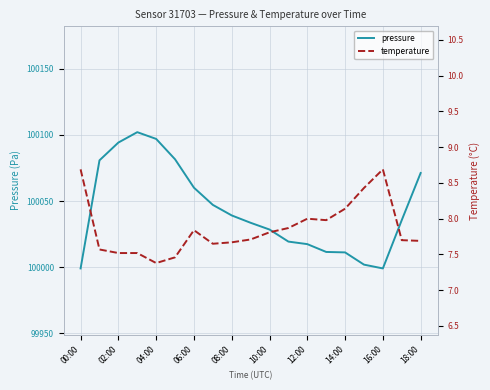

In pressure, how many points are lower than both neighbors (excluding endpoints)?

1